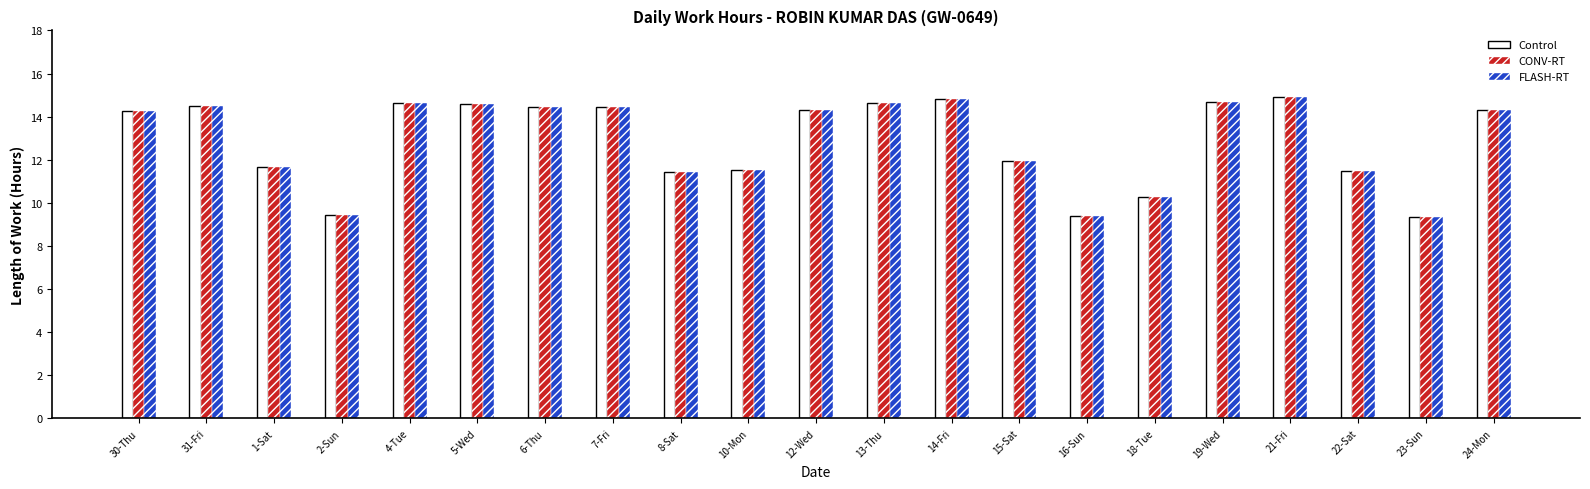

What is the minimum value shown in the chart?

9.4